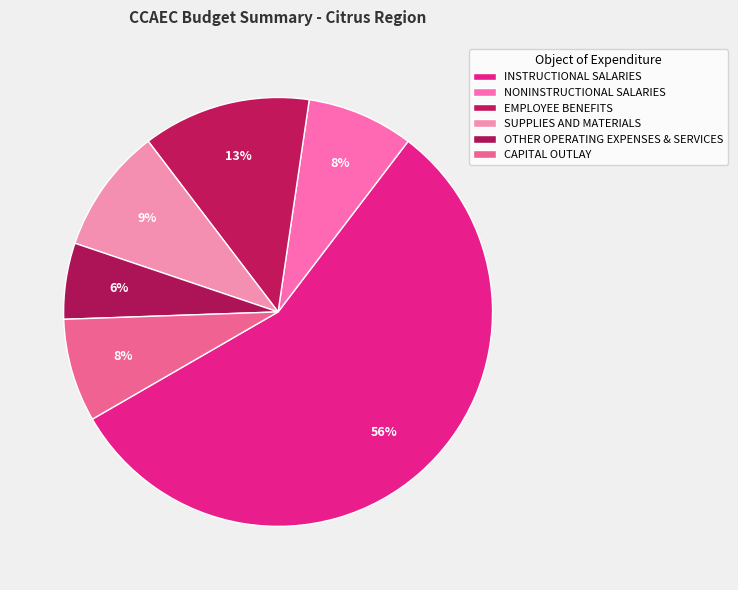

Which slice represents more than half of the pie?

INSTRUCTIONAL SALARIES